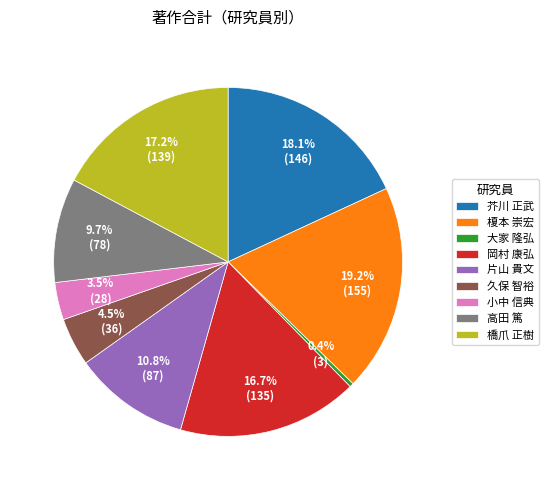

Is there any slice that represents more than half of the pie?

No